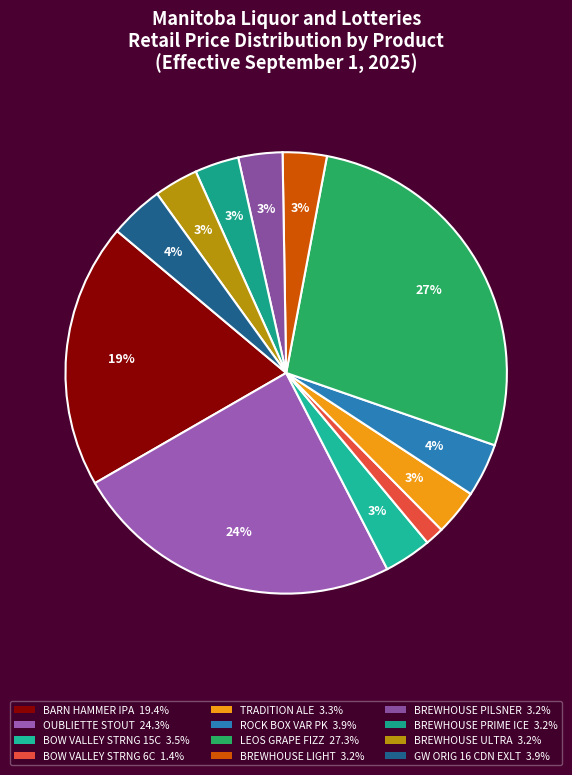

How many segments does this pie chart have?

12